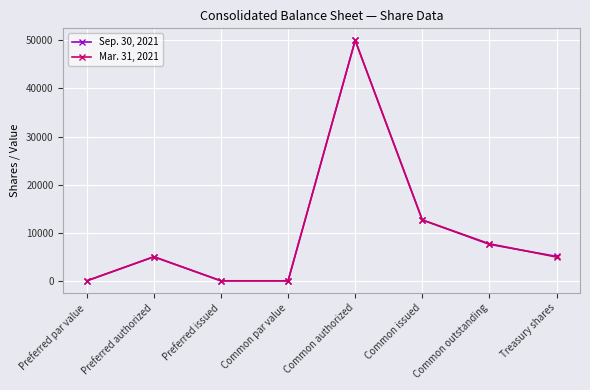

What is the label of the 4th point from the left?

Common par value